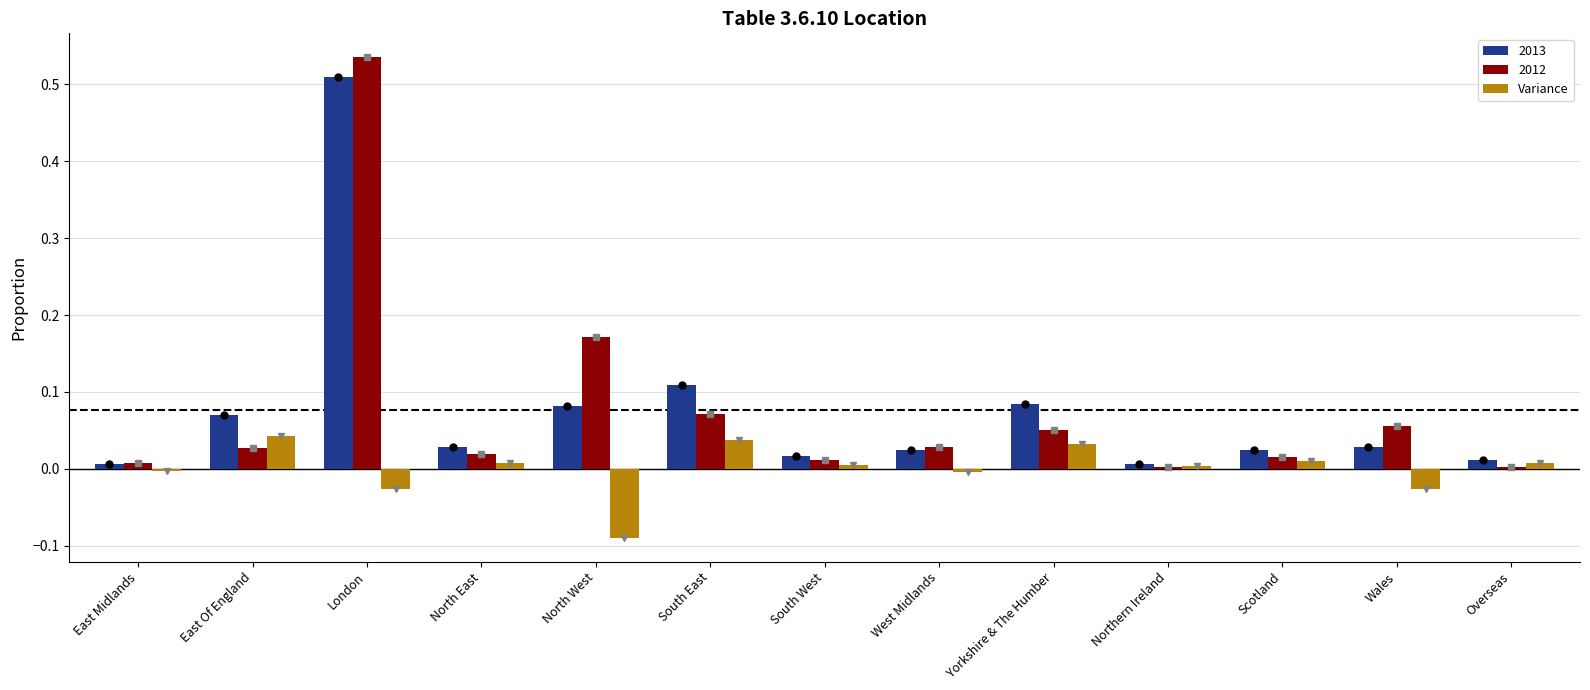

What position from the left is West Midlands?

8